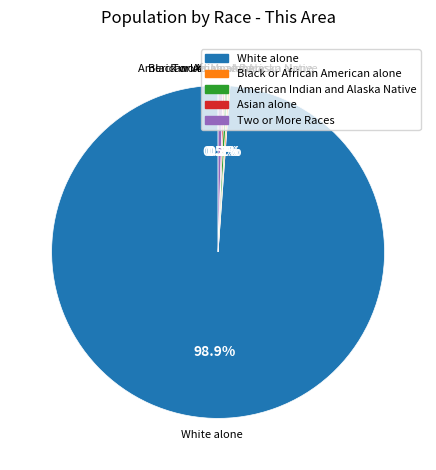

Is there a majority slice in this chart?

Yes